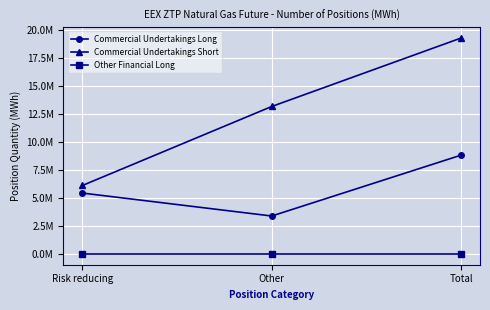

What is the sum of all Commercial Undertakings Long values?

17626354